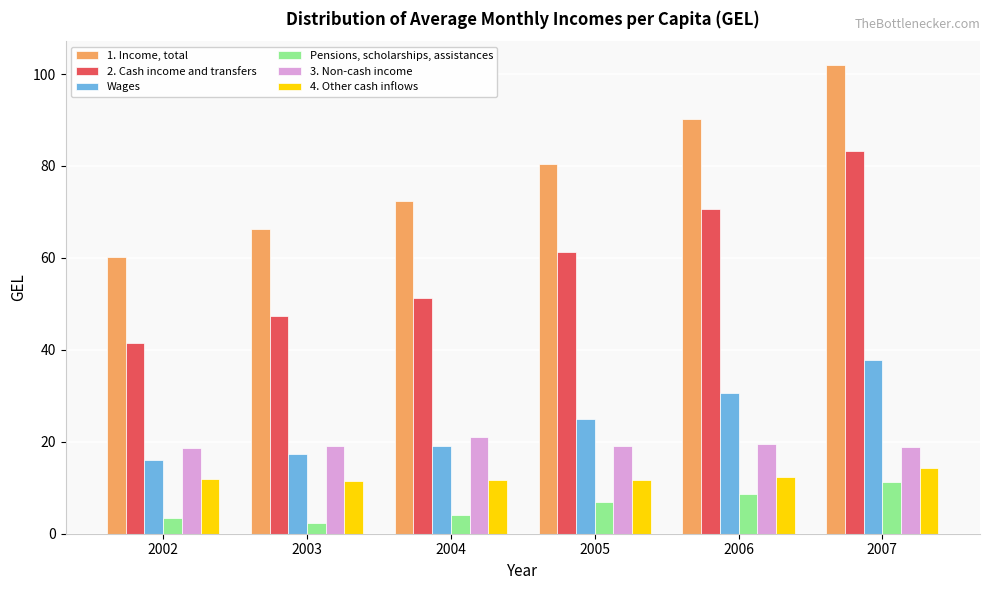

Which series has the largest total across all categories?

1. Income, total